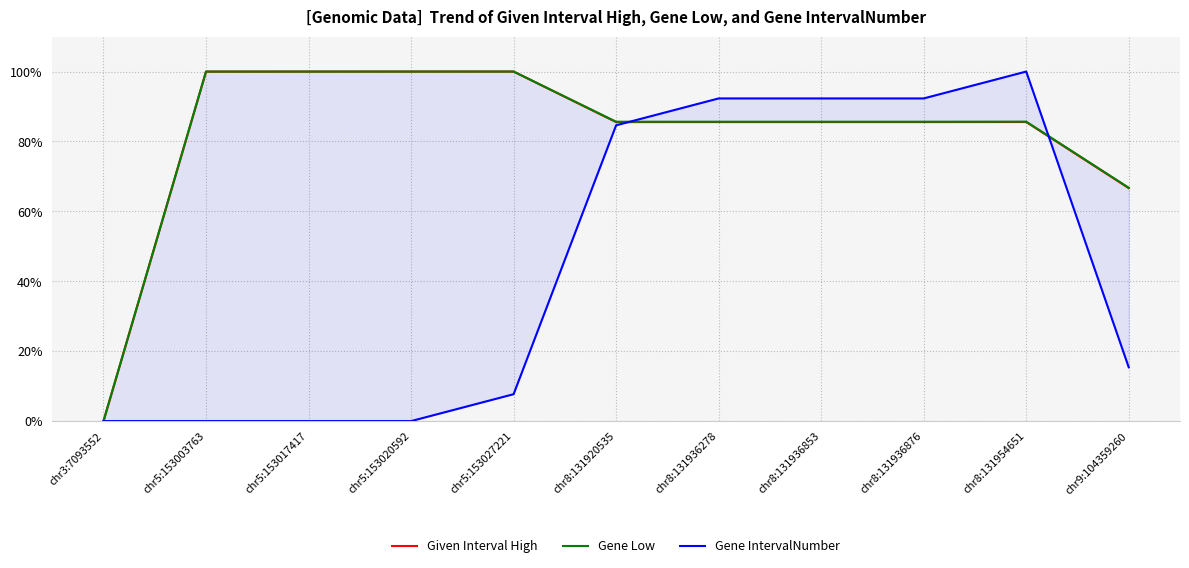

What is the approximate value of Gene IntervalNumber at chr8:131936278?

0.9